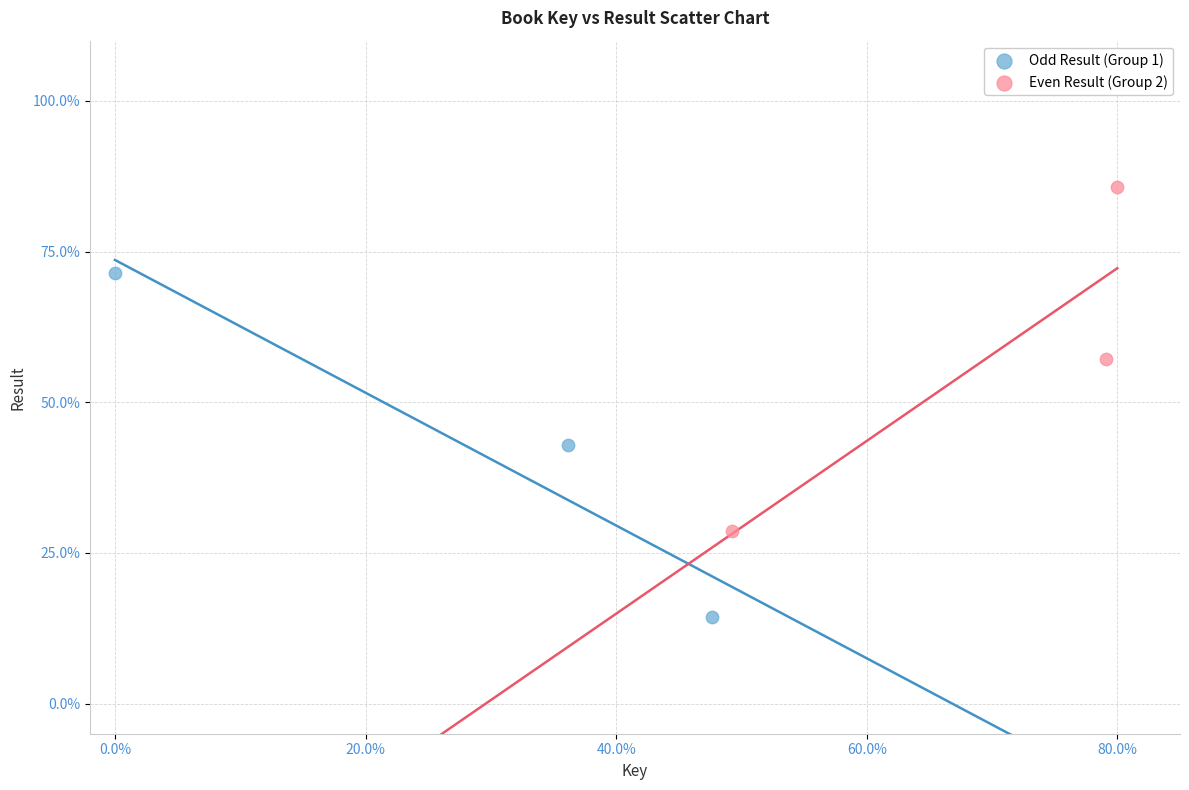

Which series reaches the minimum Y coordinate?

Odd Result (Group 1)